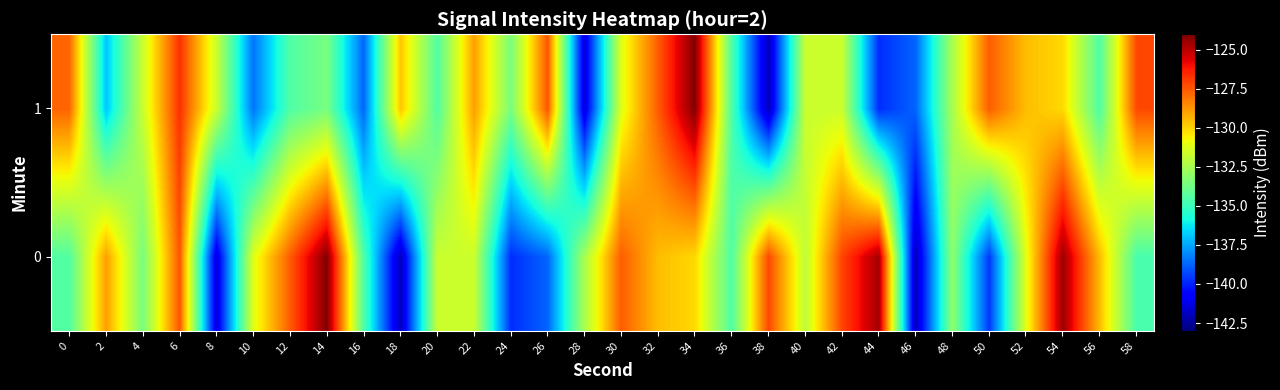

At how many categories does at least one series exceed -126?

4